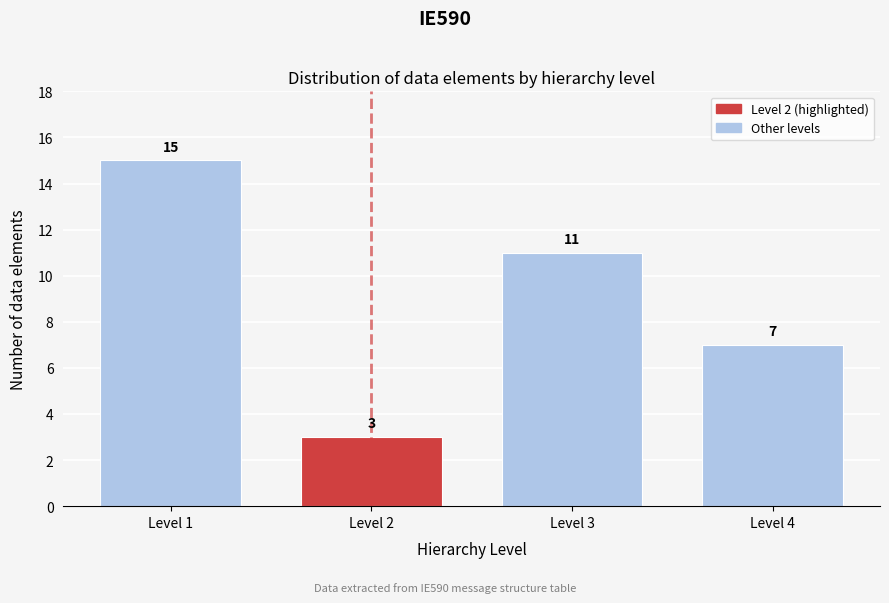

Reading right to left, extract all data points from this chart.

Level 4=7	Level 3=11	Level 2=3	Level 1=15